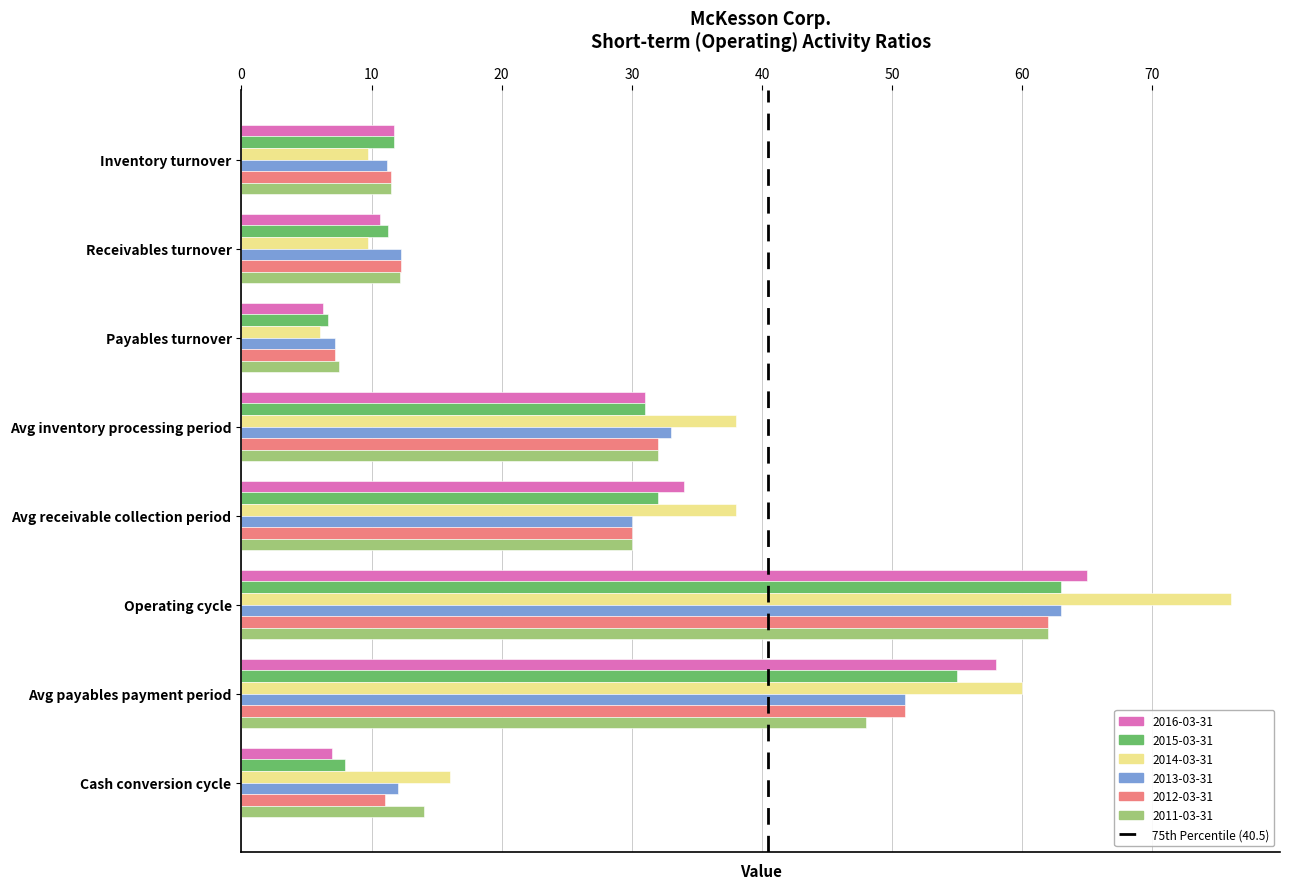

At which label is 2016-03-31 closest to 35?

Avg receivable collection period